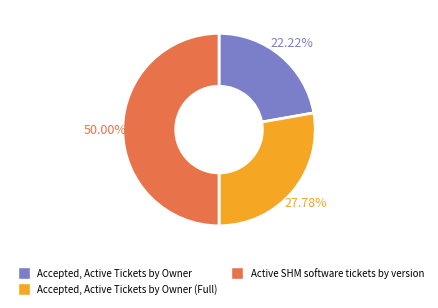

Which category has the biggest portion of the pie?

Active SHM software tickets by version